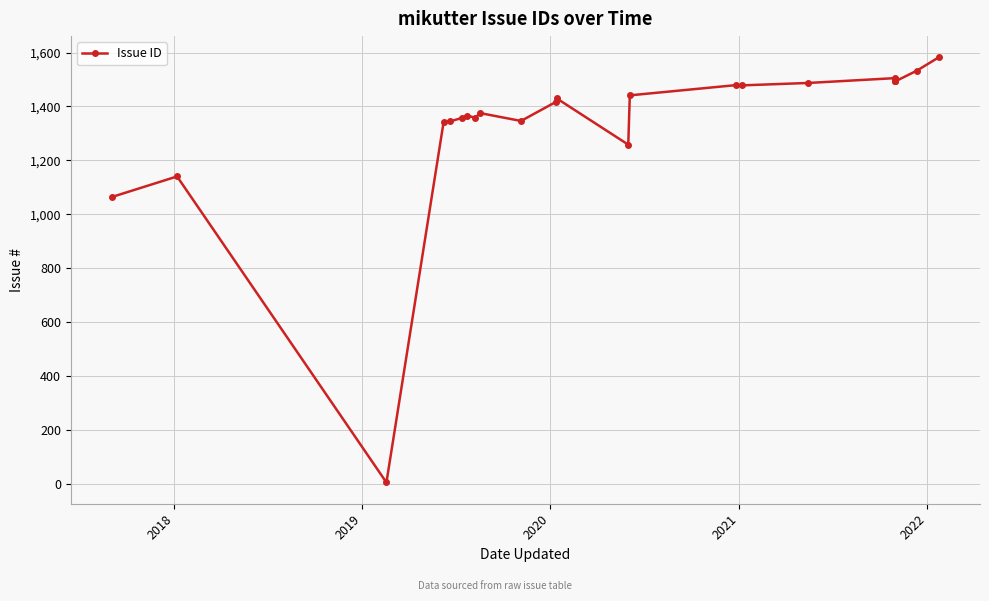

At which category does the data reach its first local valley?

2019